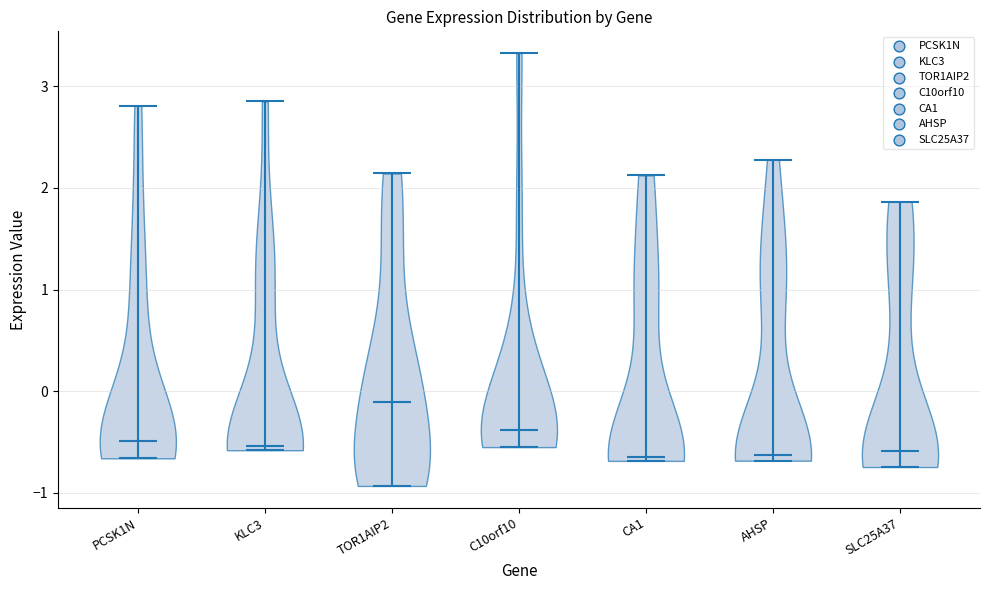

Reading left to right, read every violin against the y-axis: where its median line is, and the lowest and highest points it reaches. The values are not printed on the chart, so give them approximately, as read against the axis.

PCSK1N: median line -0.5, lowest point -0.7, highest point 2.8
KLC3: median line -0.5, lowest point -0.6, highest point 2.9
TOR1AIP2: median line -0.1, lowest point -0.9, highest point 2.1
C10orf10: median line -0.4, lowest point -0.5, highest point 3.3
CA1: median line -0.6, lowest point -0.7, highest point 2.1
AHSP: median line -0.6, lowest point -0.7, highest point 2.3
SLC25A37: median line -0.6, lowest point -0.7, highest point 1.9